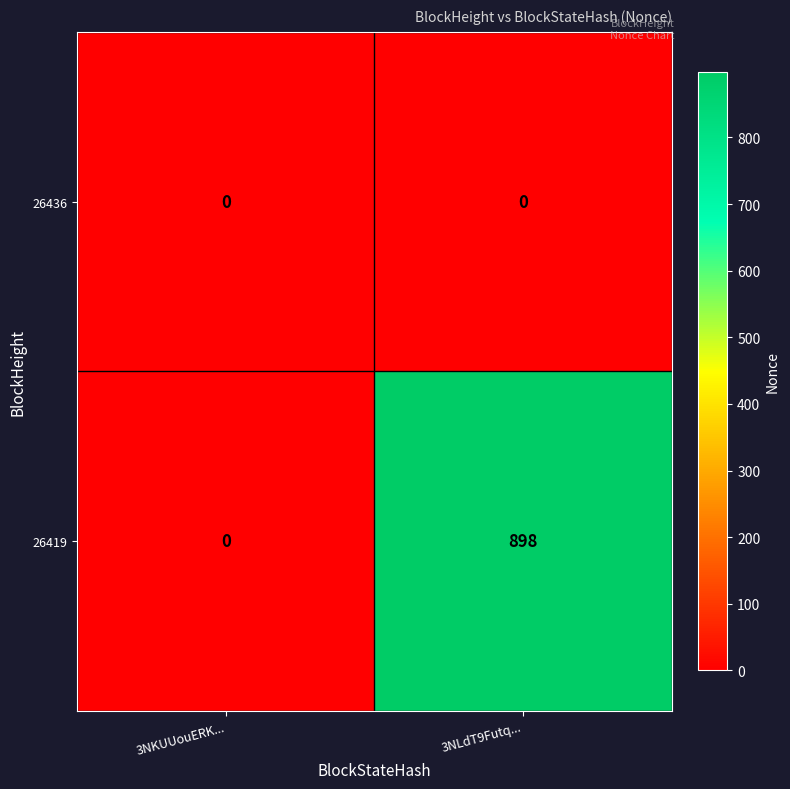

Reading left to right, extract all data points from this chart.

26436: 3NKUUouERK...=0	3NLdT9Futq...=0
26419: 3NKUUouERK...=0	3NLdT9Futq...=898